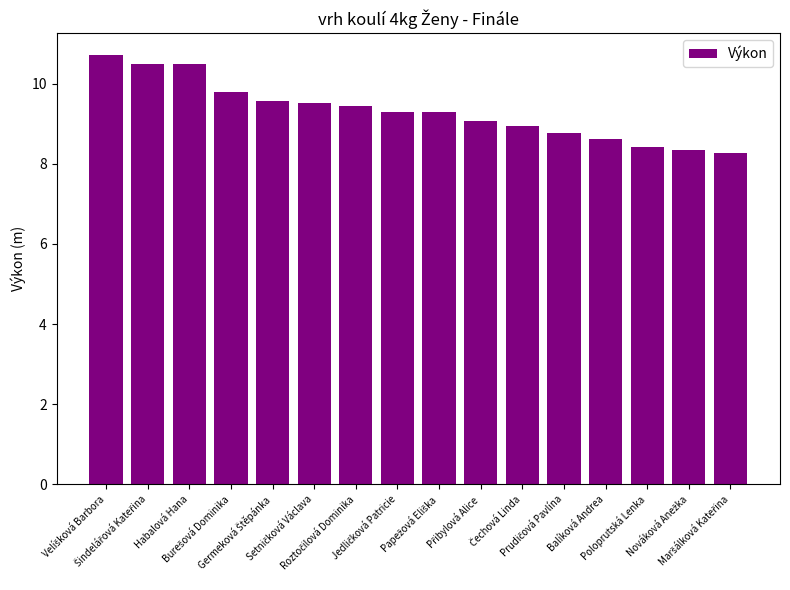

What is the greatest value displayed?

10.7